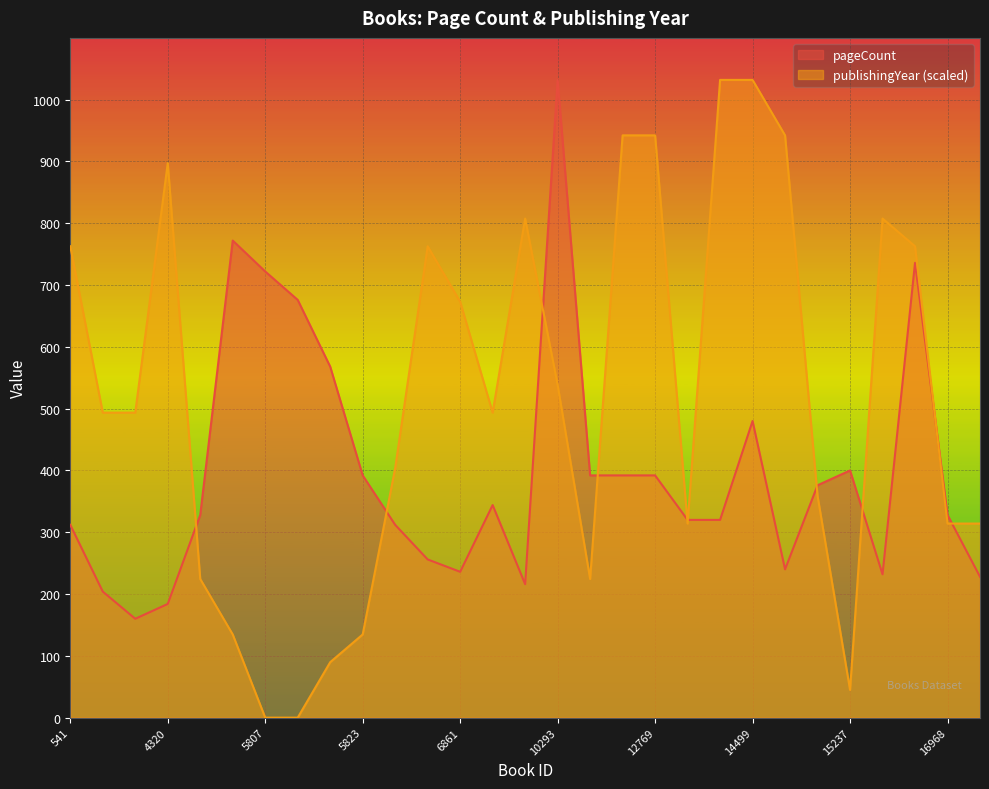

How many lines are shown in the chart?

2